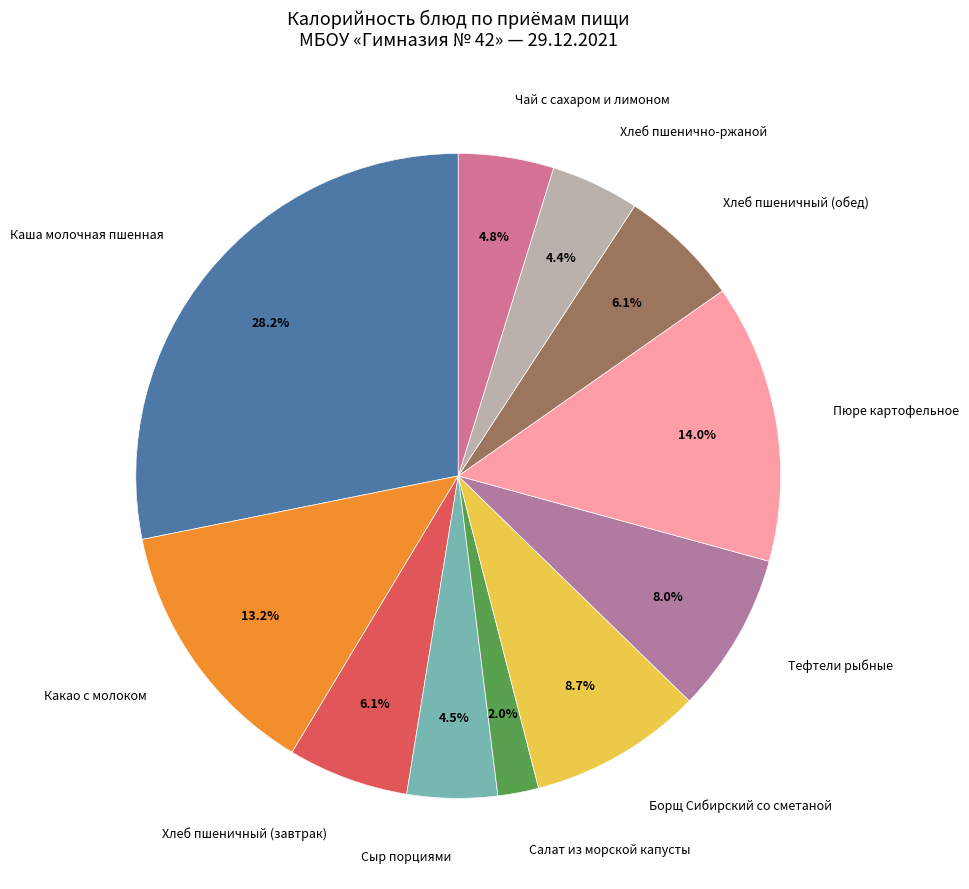

To the nearest percent, what portion does Чай с сахаром и лимоном represent?

5%